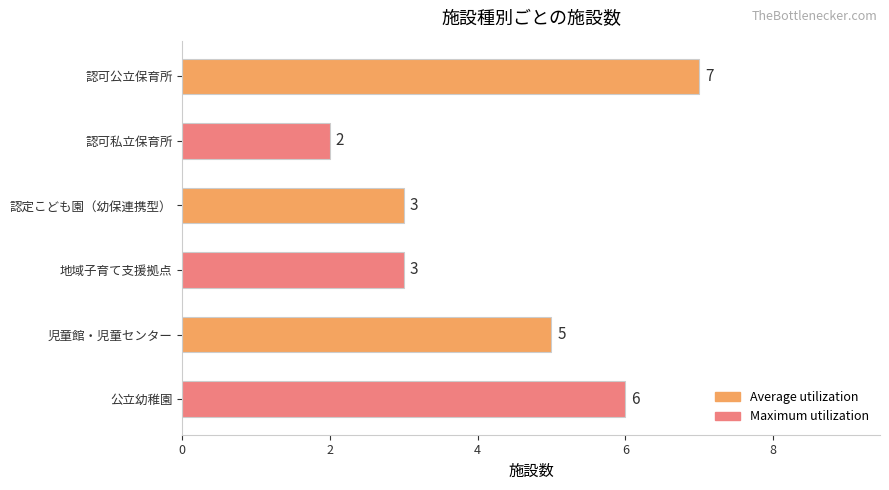

Reading top to bottom, what are all the values shown in this chart?

7	2	3	3	5	6